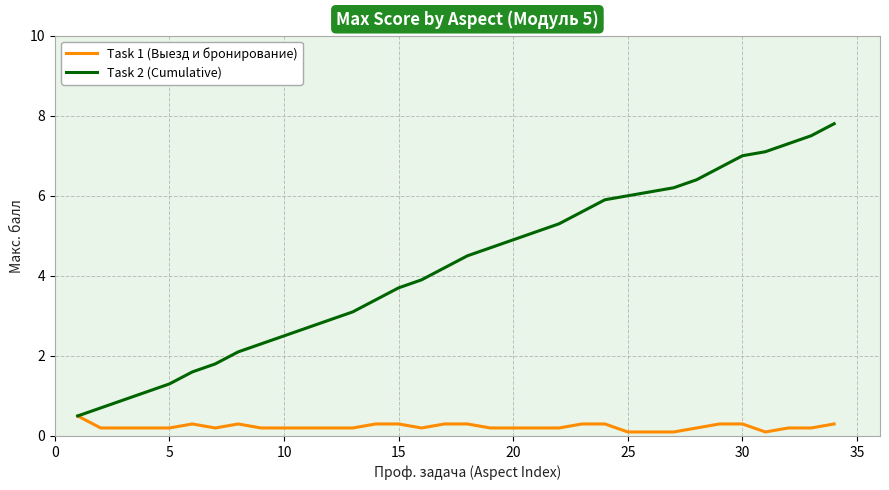

What is the maximum value shown in the chart?

7.8